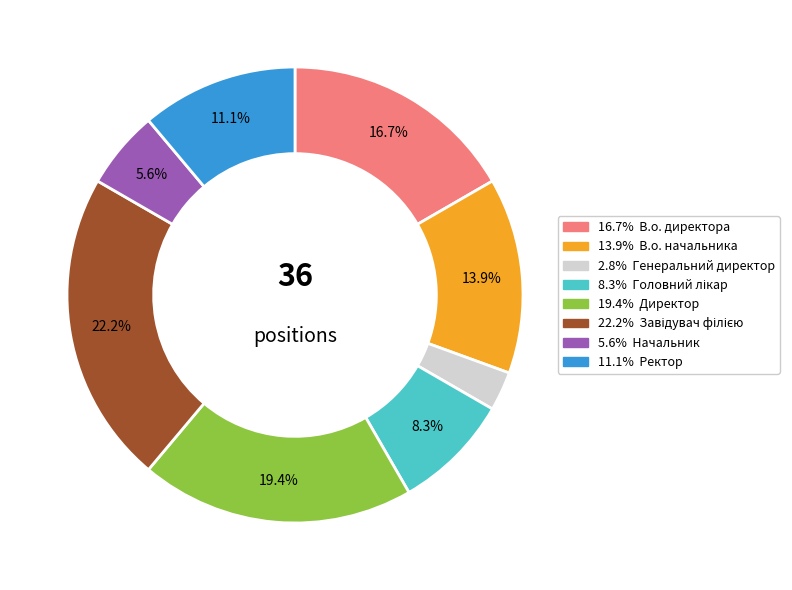

Is there a majority slice in this chart?

No